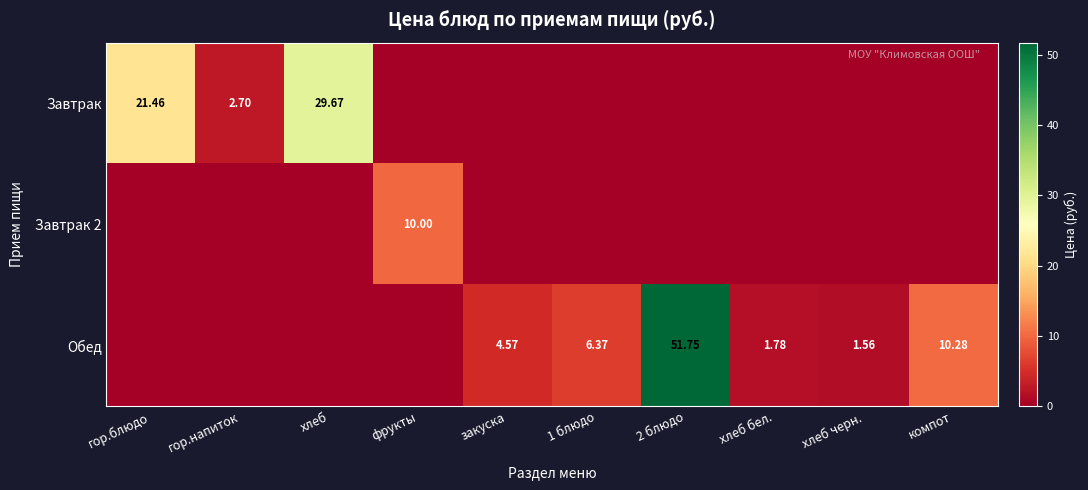

What is the difference between the maximum and minimum values in the Завтрак series?

29.7